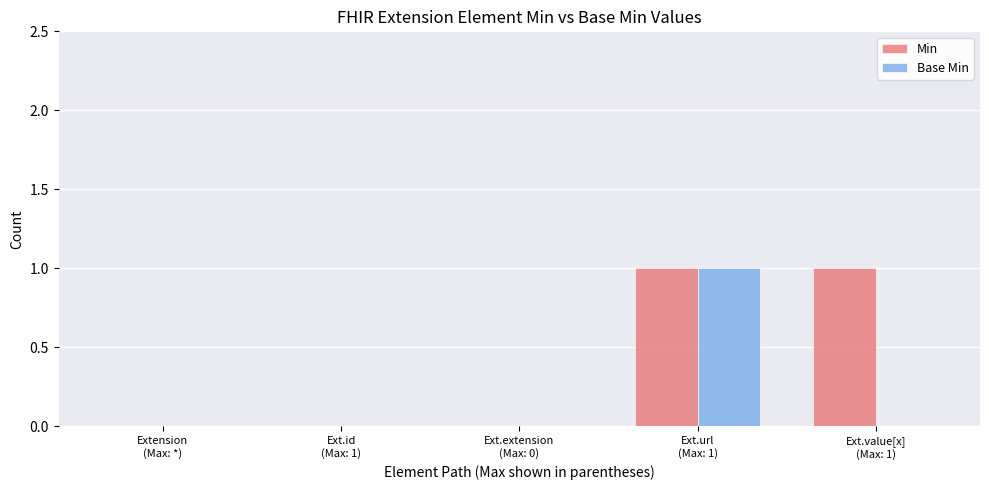

Which series has the largest total across all categories?

Min